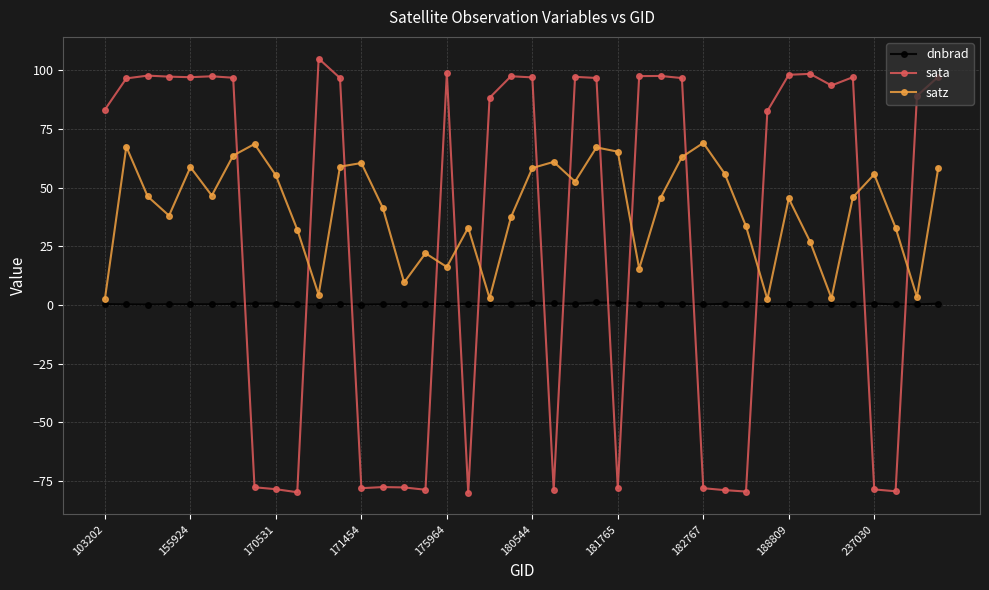

Which series has the largest range (max minus min)?

sata